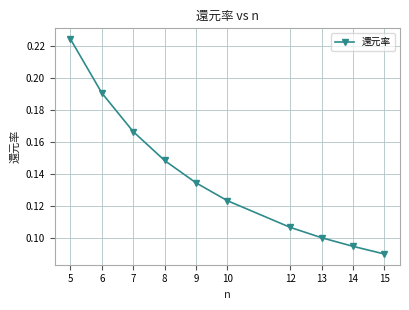

True or false: there are more than 2 points higher than both neighbors.

False